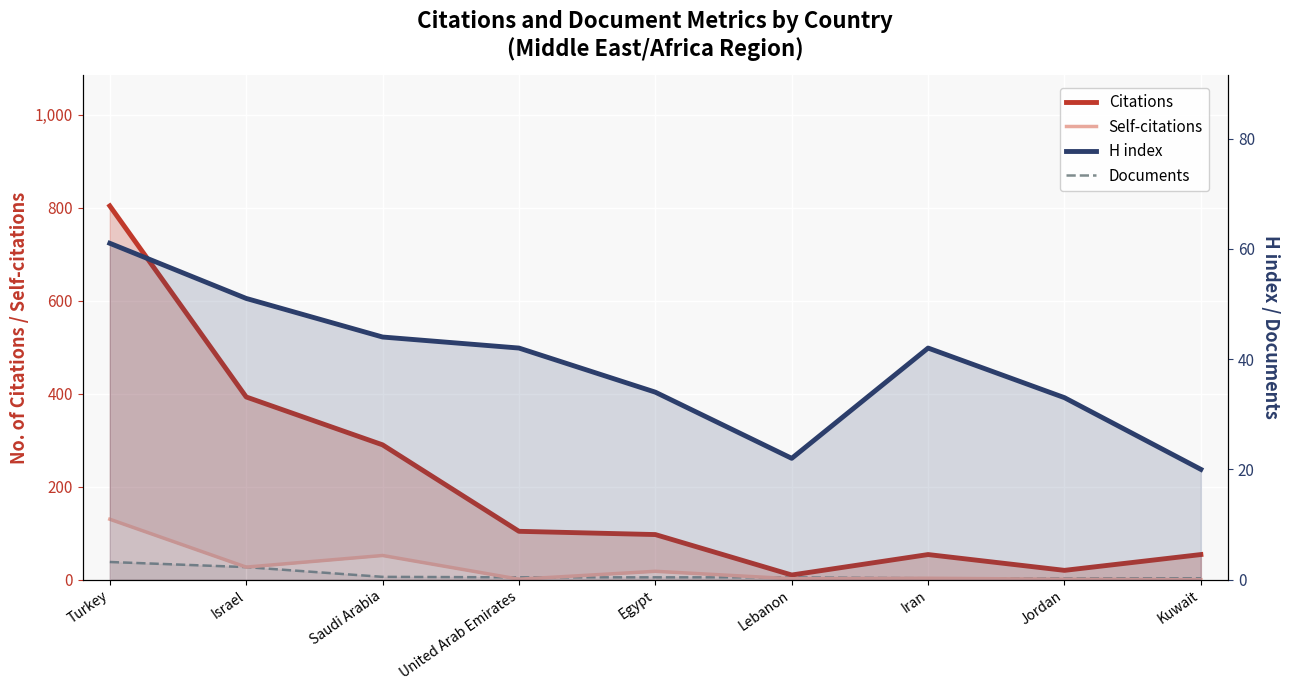

True or false: Self-citations (line) has a value of 18 at Egypt.

True